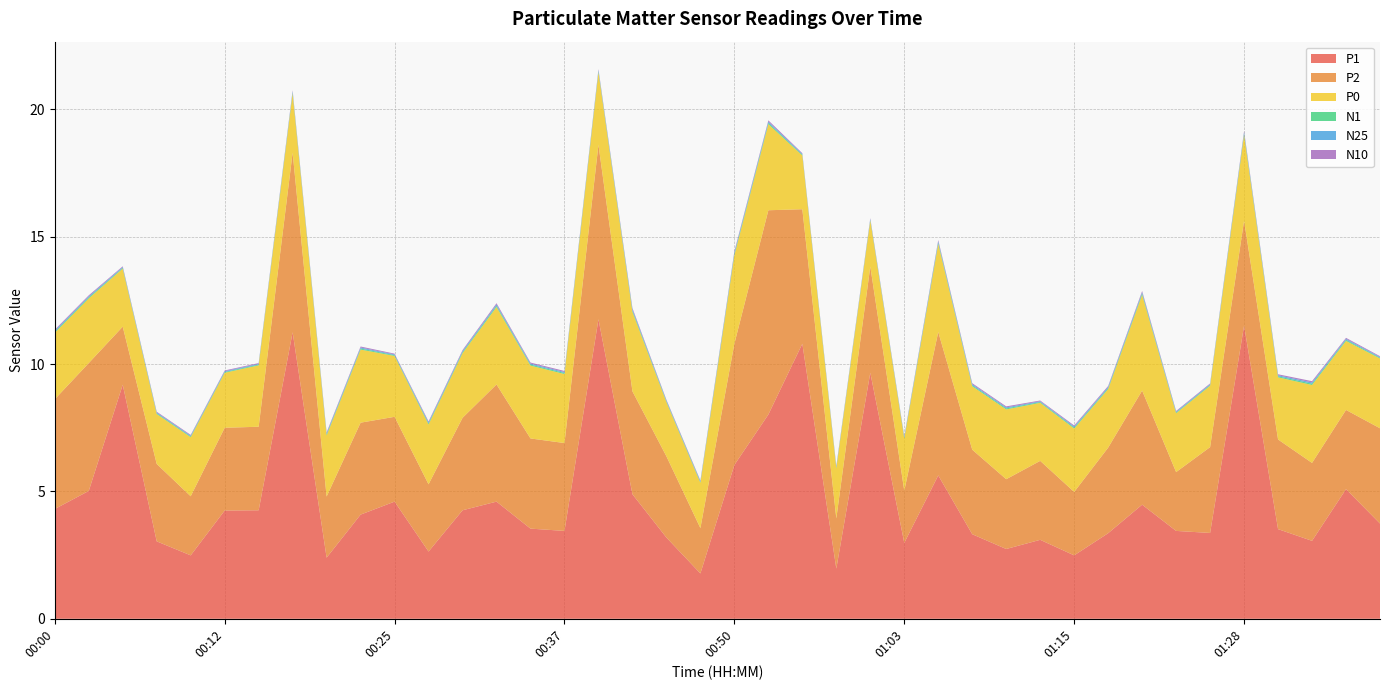

Reading left to right, what are all the values shown in this chart?

P1: 4.3	5.0	9.2	3.0	2.5	4.2	4.3	11.2	2.4	4.1	4.6	2.6	4.3	4.6	3.5	3.5	11.8	4.9	3.2	1.8	6.0	8.0	10.8	2.0	9.7	3.0	5.6	3.3	2.7	3.1	2.5	3.4	4.5	3.5	3.4	11.5	3.5	3.1	5.1	3.7
P2: 4.3	5.0	2.3	3.0	2.3	3.2	3.3	7.0	2.4	3.6	3.3	2.6	3.6	4.6	3.5	3.5	6.8	4.0	3.2	1.8	4.8	8.0	5.3	2.0	4.2	2.0	5.6	3.3	2.7	3.1	2.5	3.4	4.5	2.3	3.4	4.1	3.5	3.1	3.1	3.7
P0: 2.6	2.5	2.3	2.0	2.3	2.2	2.4	2.3	2.4	2.9	2.4	2.4	2.5	3.0	2.9	2.7	2.9	3.1	2.1	1.8	3.5	3.4	2.1	2.0	1.8	2.0	3.5	2.5	2.7	2.3	2.5	2.3	3.8	2.3	2.4	3.4	2.4	3.1	2.7	2.7
N1: 0.0	0.0	0.0	0.0	0.0	0.0	0.0	0.0	0.0	0.0	0.0	0.0	0.0	0.1	0.0	0.0	0.0	0.1	0.0	0.0	0.1	0.1	0.0	0.0	0.0	0.0	0.1	0.0	0.0	0.0	0.0	0.0	0.1	0.0	0.0	0.1	0.0	0.1	0.0	0.0
N25: 0.0	0.0	0.0	0.0	0.0	0.0	0.0	0.0	0.0	0.0	0.0	0.0	0.0	0.1	0.0	0.0	0.0	0.1	0.0	0.0	0.1	0.1	0.0	0.0	0.0	0.0	0.1	0.0	0.0	0.0	0.0	0.0	0.1	0.0	0.0	0.1	0.0	0.1	0.0	0.0
N10: 0.0	0.0	0.0	0.0	0.0	0.0	0.0	0.0	0.0	0.0	0.0	0.0	0.0	0.1	0.0	0.0	0.0	0.1	0.0	0.0	0.1	0.1	0.0	0.0	0.0	0.0	0.1	0.0	0.0	0.0	0.0	0.0	0.1	0.0	0.0	0.1	0.0	0.1	0.0	0.0